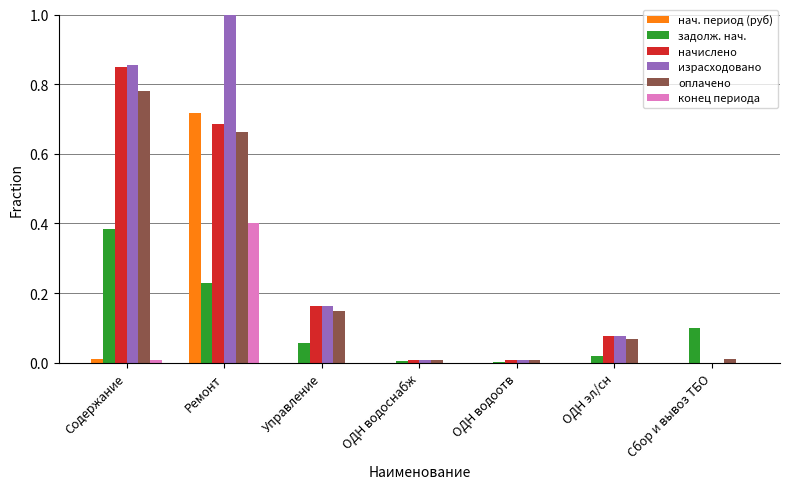

True or false: задолж. нач. has a value of 0.4 at Ремонт.

False